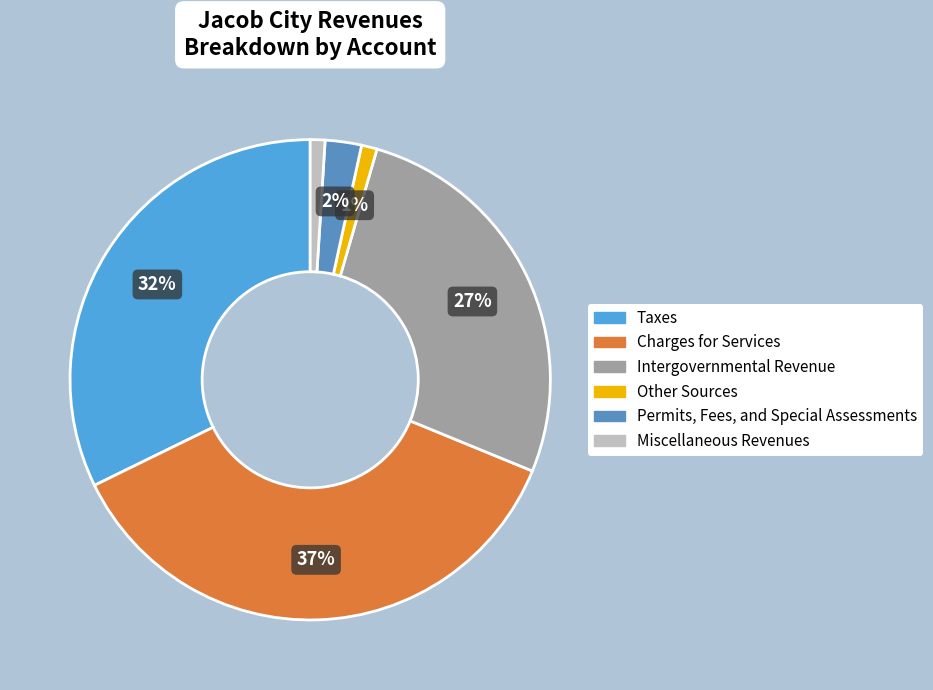

True or false: Taxes accounts for 23% of the total.

False